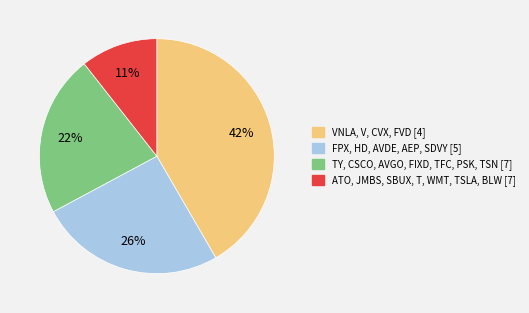

Does any single category account for the majority?

No